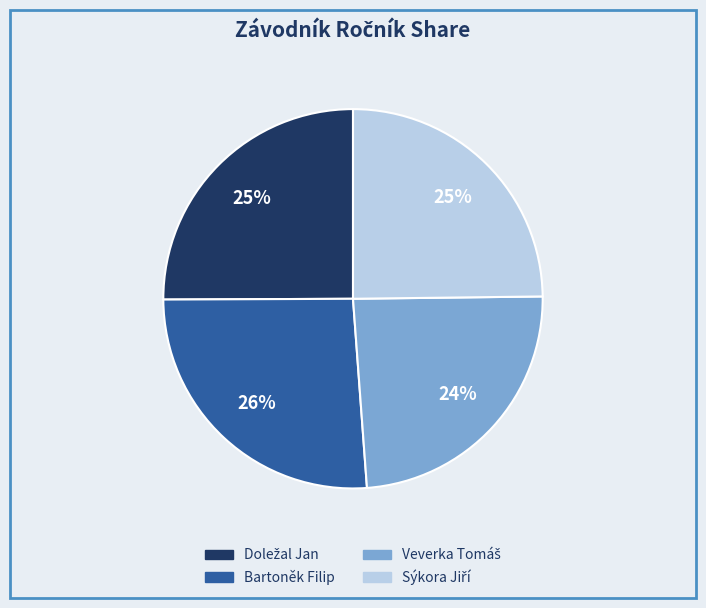

How many segments does this pie chart have?

4